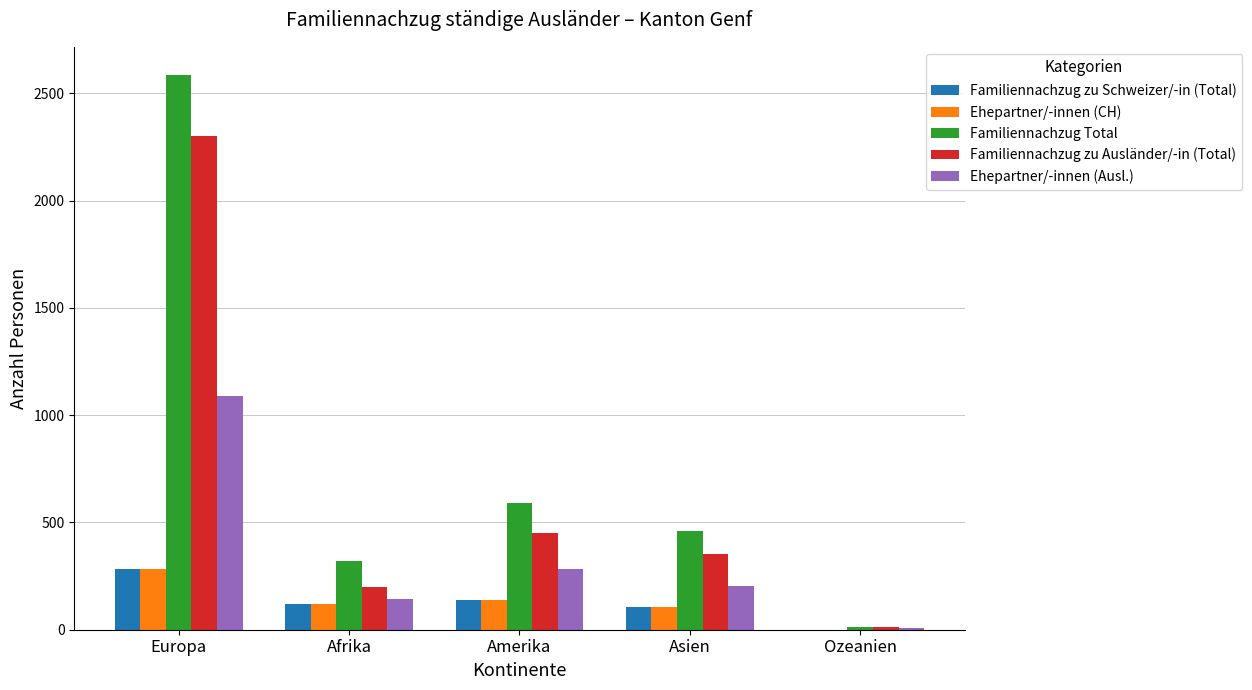

Where is Familiennachzug Total nearest to the value 1301?

Amerika